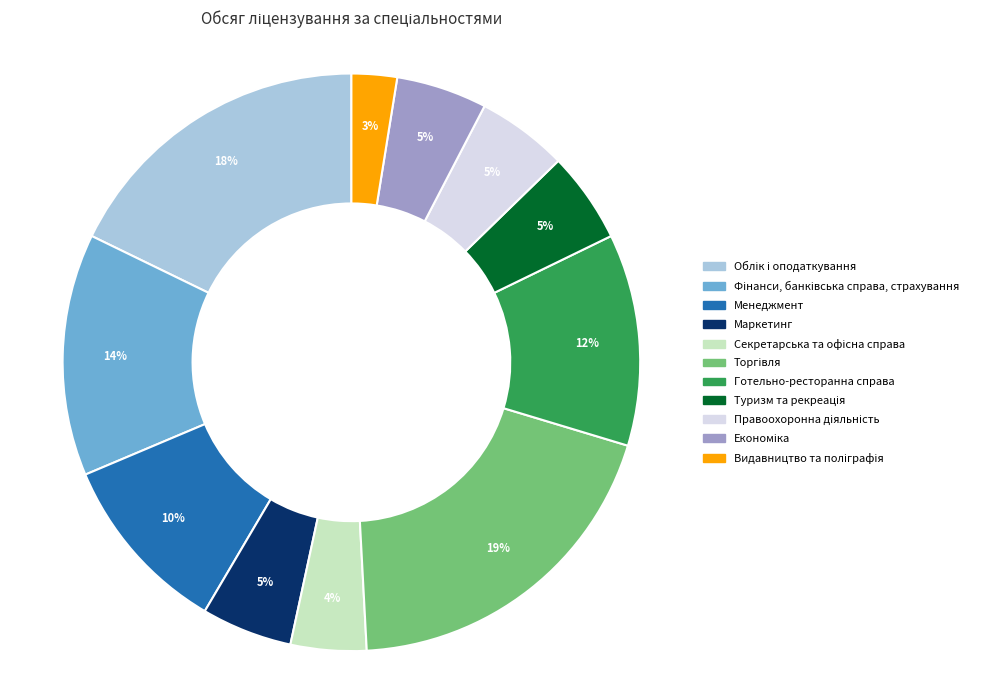

To the nearest percent, what is the average slice percentage?

9%